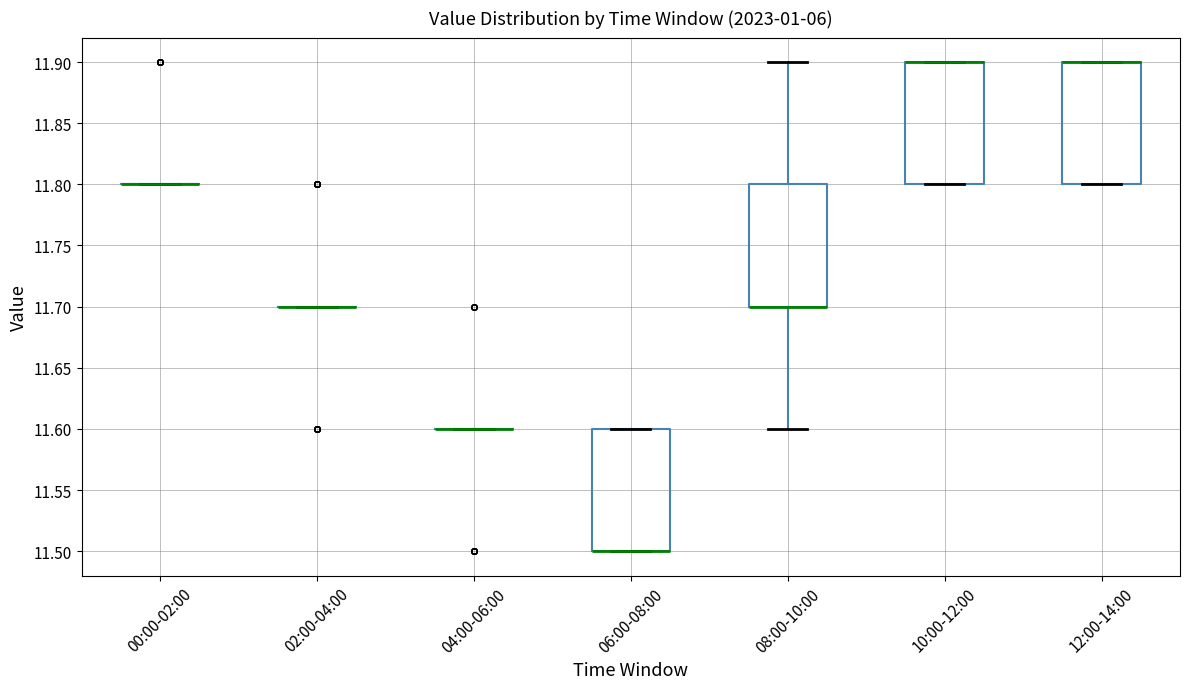

Reading left to right, transcribe this box plot: for each box, give where its median line is, the range the box spans, and where its two whiskers end, as read against the y-axis. The values are not printed on the chart, so give them approximately, as read against the axis.

00:00-02:00: box collapsed to a line at 11.8, whiskers 11.8 to 11.8
02:00-04:00: box collapsed to a line at 11.7, whiskers 11.7 to 11.7
04:00-06:00: box collapsed to a line at 11.6, whiskers 11.6 to 11.6
06:00-08:00: median 11.5 (drawn on the box's lower edge), box 11.5 to 11.6, whiskers 11.5 to 11.6
08:00-10:00: median 11.7 (drawn on the box's lower edge), box 11.7 to 11.8, whiskers 11.6 to 11.9
10:00-12:00: median 11.9 (drawn on the box's upper edge), box 11.8 to 11.9, whiskers 11.8 to 11.9
12:00-14:00: median 11.9 (drawn on the box's upper edge), box 11.8 to 11.9, whiskers 11.8 to 11.9